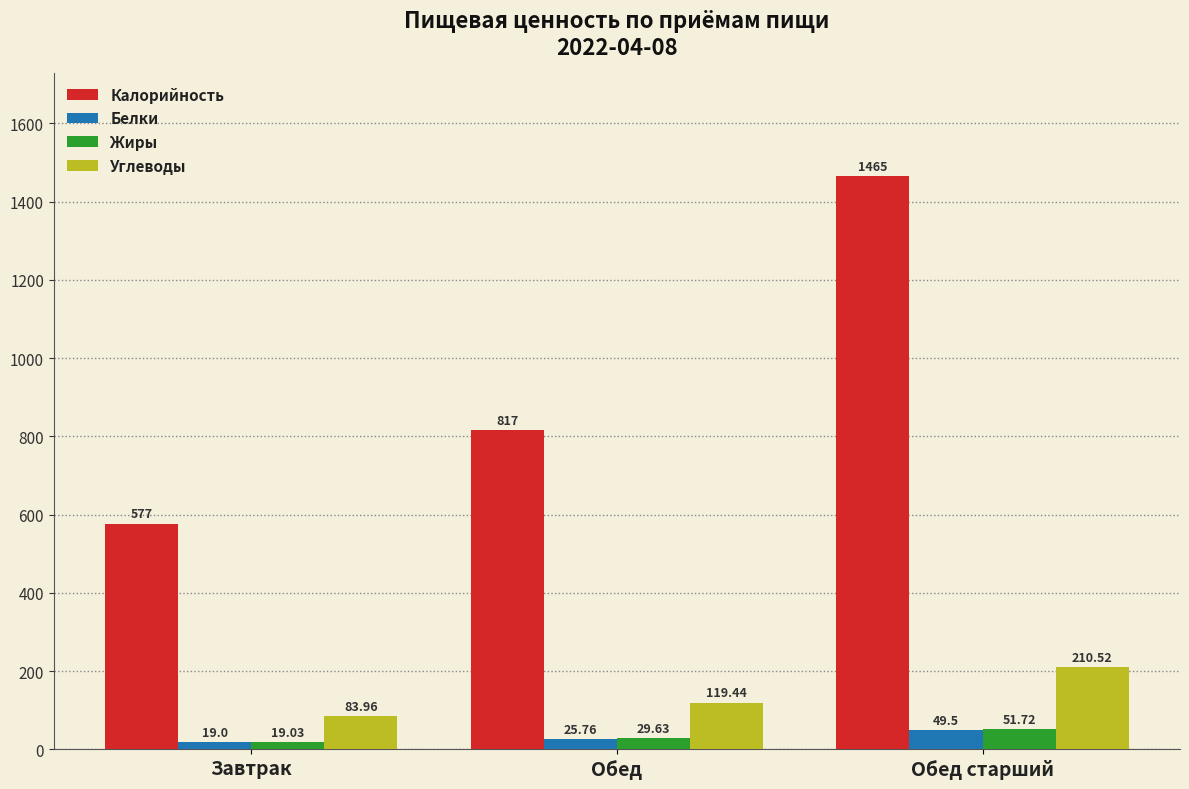

What is the spread (max minus min) of values at Завтрак?

558.0